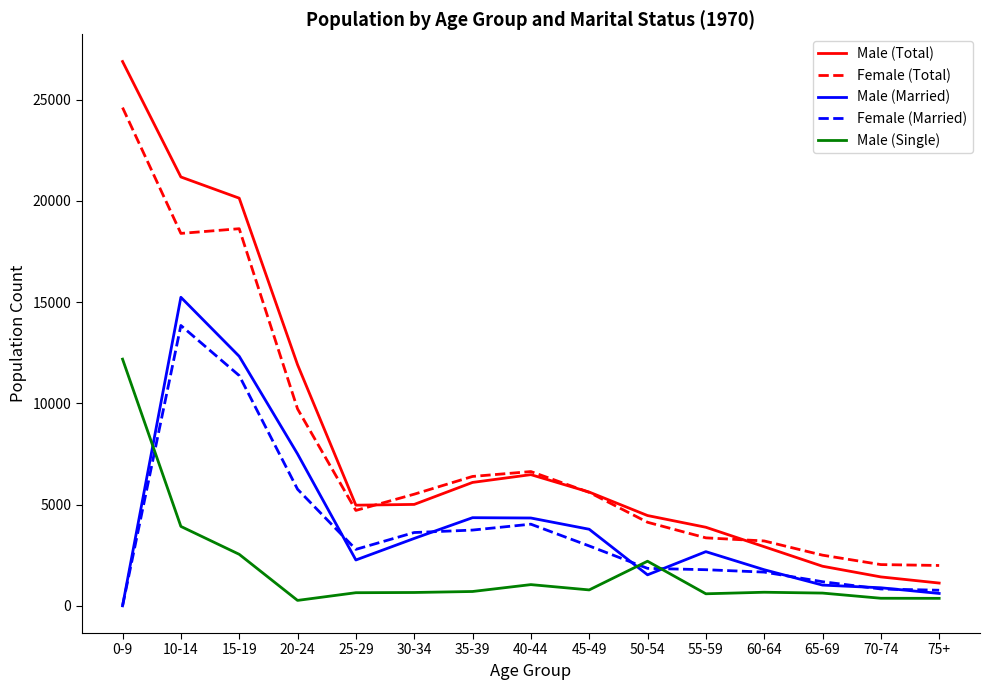

True or false: Male (Total) and Female (Total) cross at least once.

True